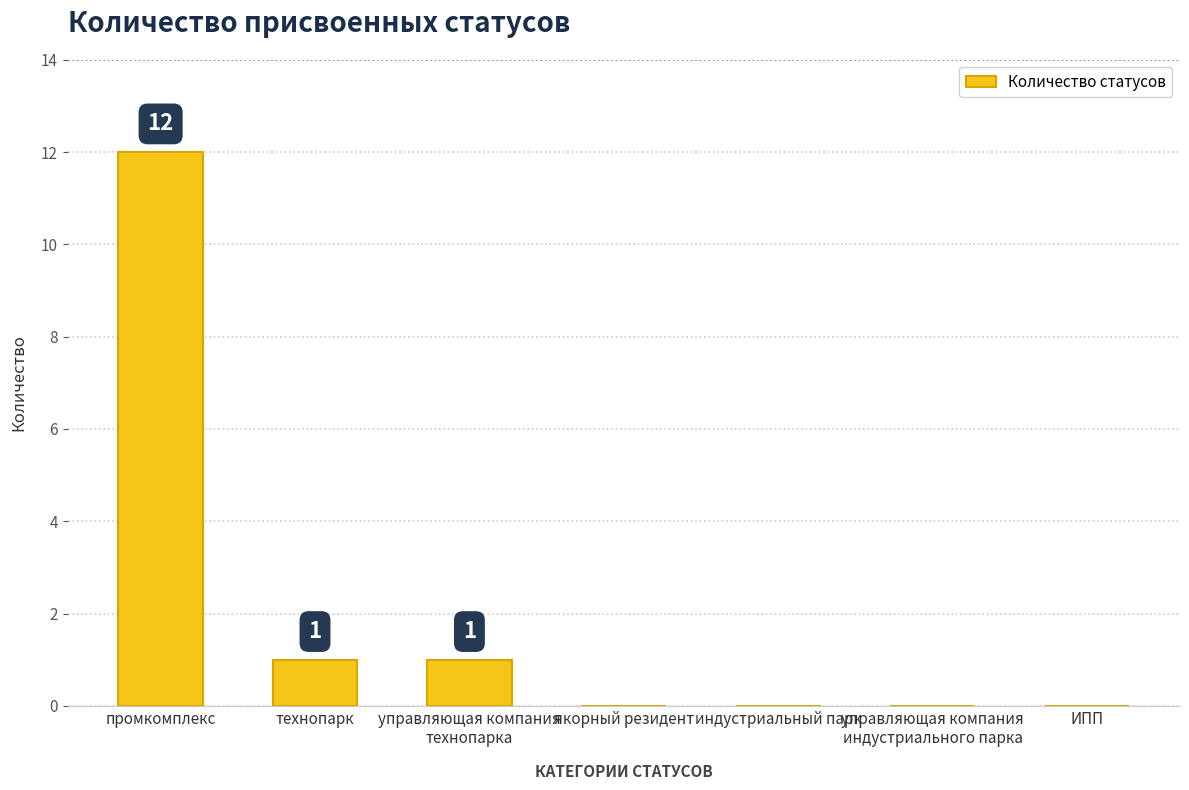

True or false: the data shows 5 at якорный резидент.

False